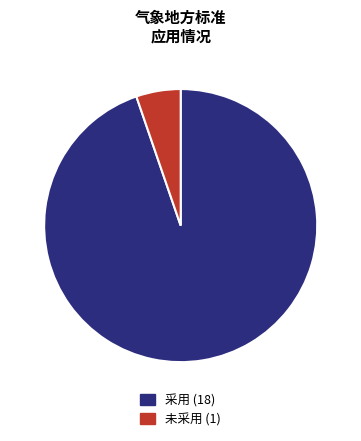

Which slice is the smallest?

未采用